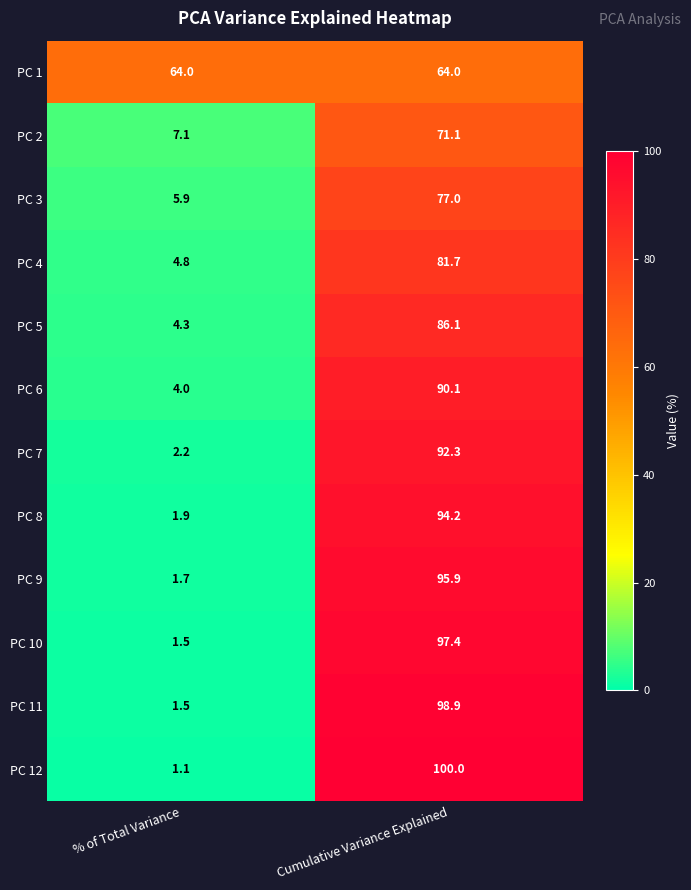

What is the difference between the PC 7 values at % of Total Variance and Cumulative Variance Explained?

90.1